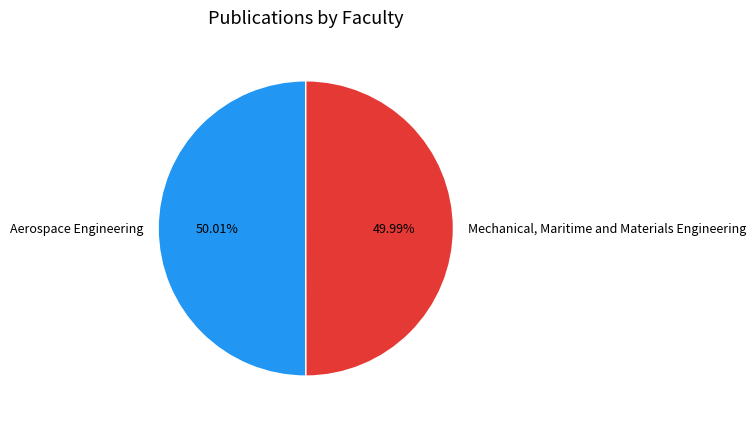

What is the ratio of the value at Aerospace Engineering to the value at Mechanical, Maritime and Materials Engineering?

1.0